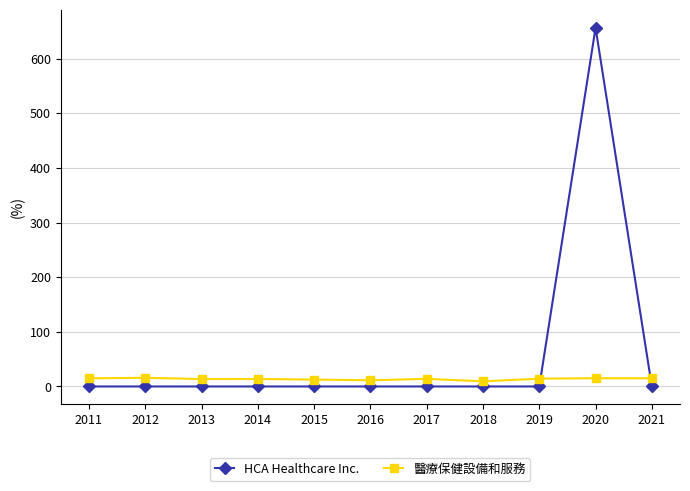

True or false: 醫療保健設備和服務 has more than 1 points higher than both neighbors.

True